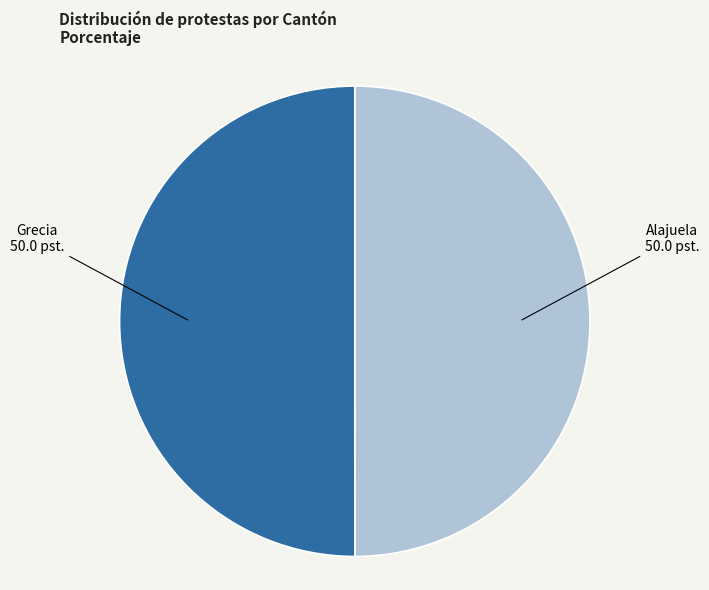

The Grecia slice represents 50% of the pie. True or false?

True